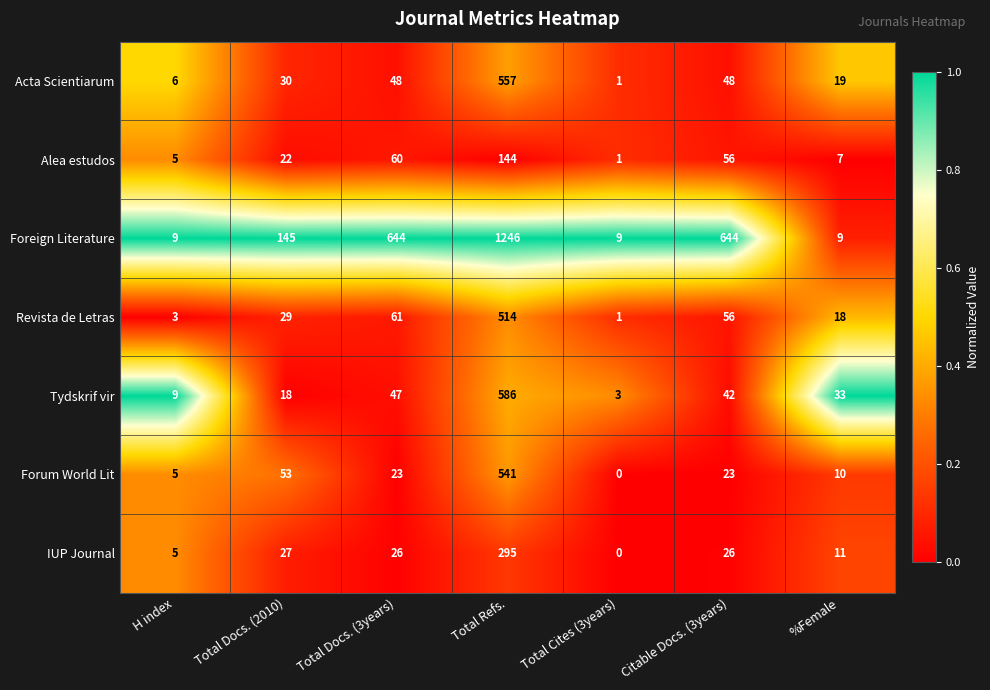

At how many categories does at least one series exceed 0?

7